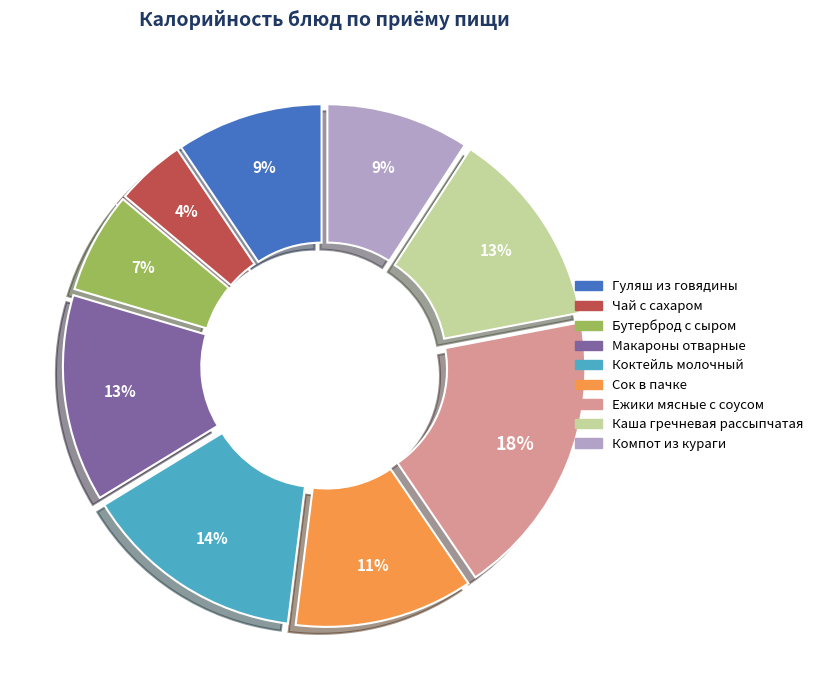

To the nearest percent, what is the average slice percentage?

11%